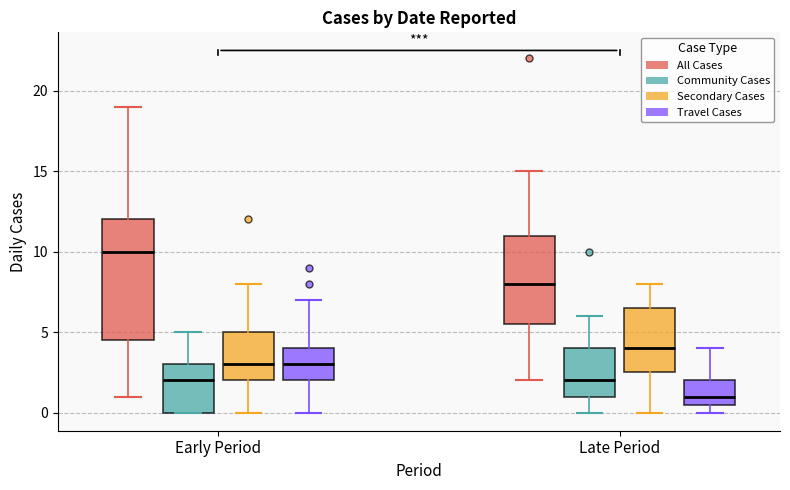

Which box has the highest median line?

Early Period (All Cases)